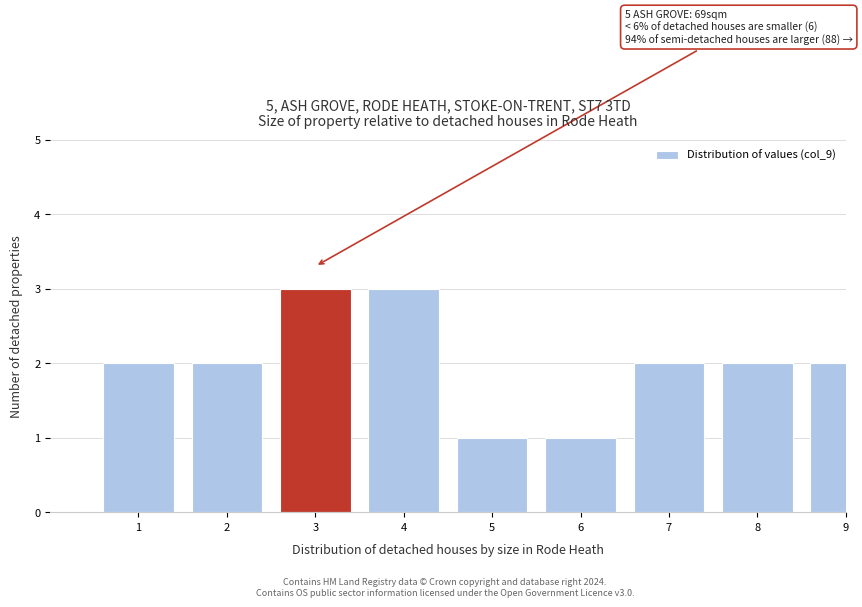

Reading right to left, extract all data points from this chart.

9=2	8=2	7=2	6=1	5=1	4=3	3=3	2=2	1=2